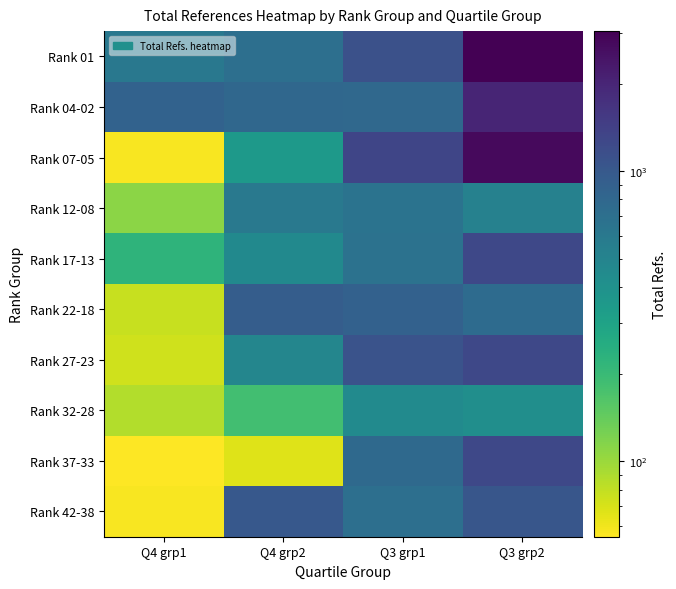

How many data points does each series have?

4